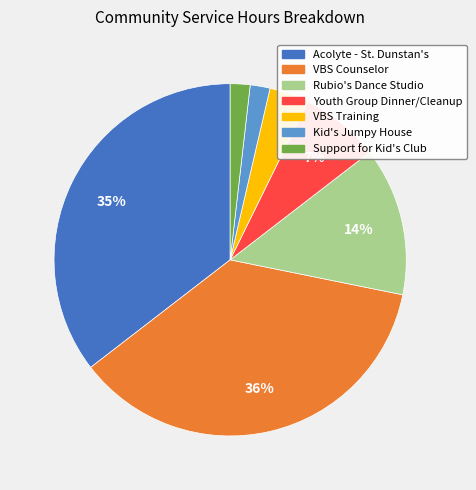

To the nearest percent, what is the average slice percentage?

14%